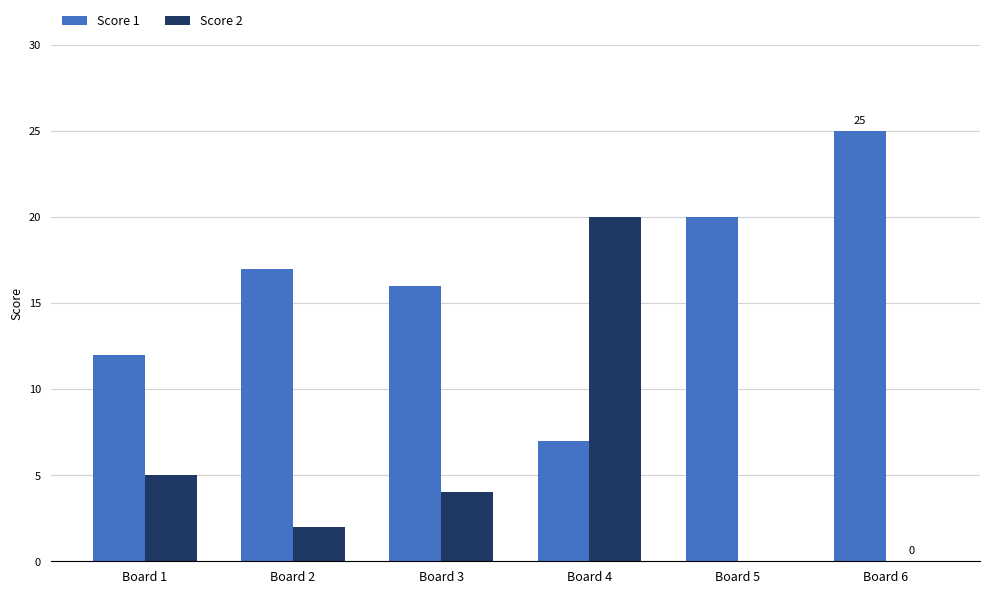

The value of Score 1 at Board 6 is 7. True or false?

False